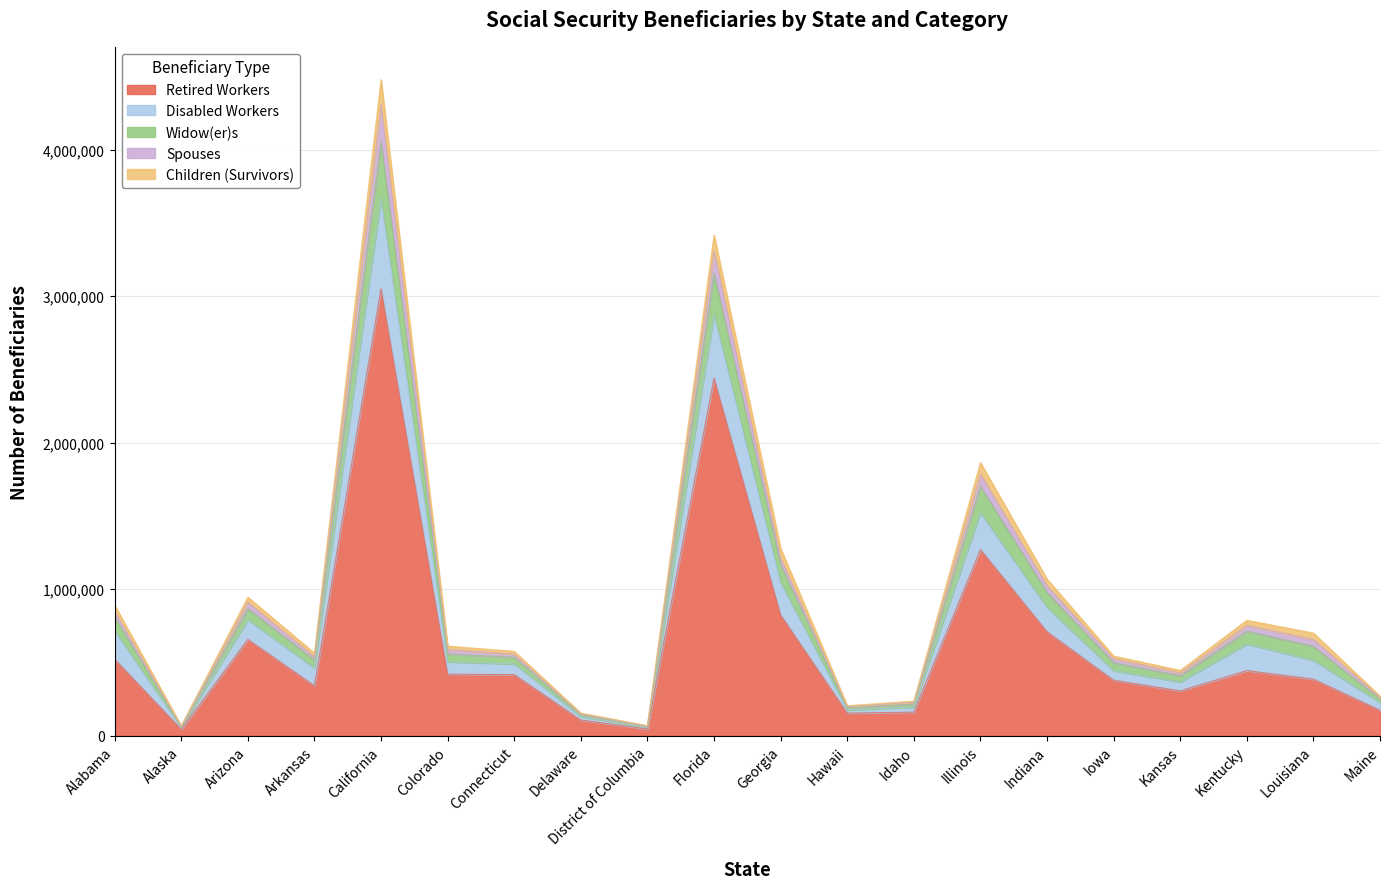

At which category is the sum across all series the highest?

California